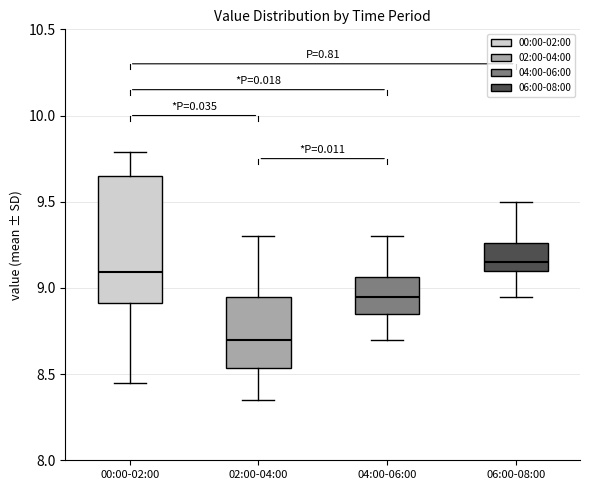

Which box's median line is the highest?

06:00-08:00